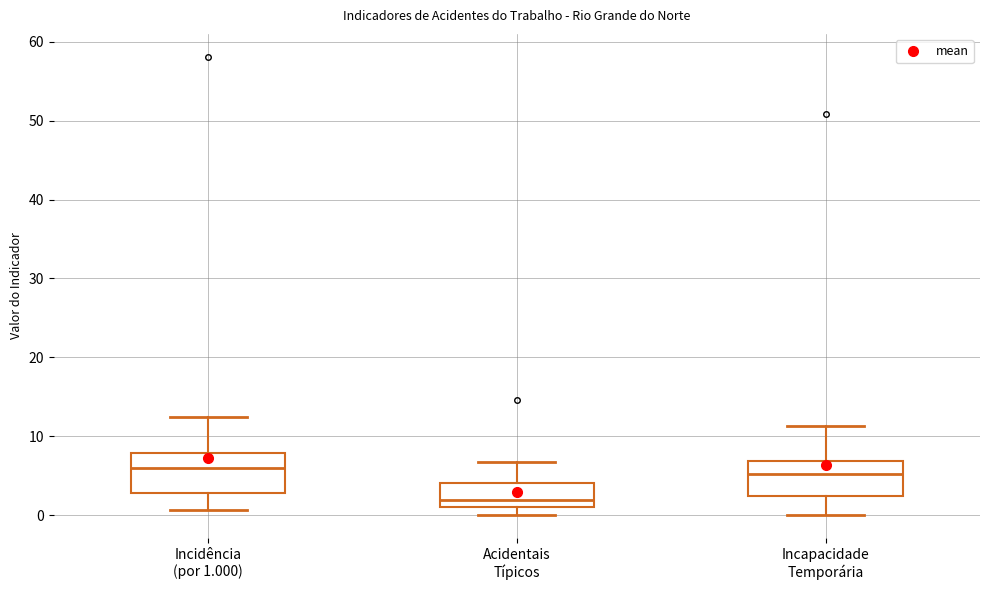

Where is the lower edge of the box for Incidência (por 1.000) on the y-axis? The values are not printed on the chart, so give them approximately, as read against the axis.

3